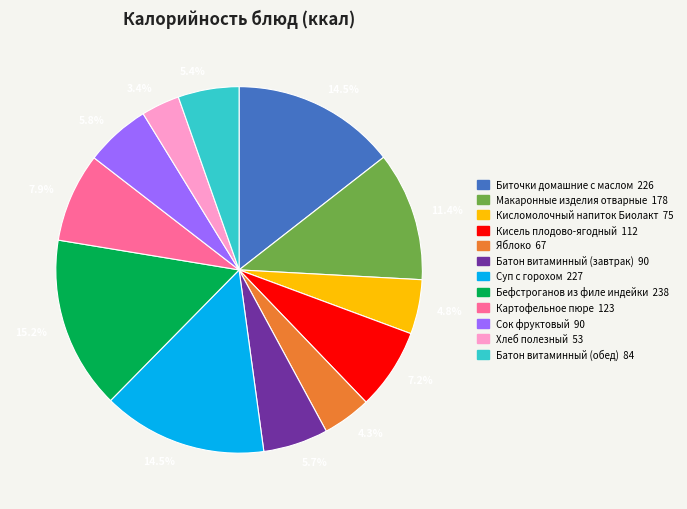

How many slices are in this pie chart?

12